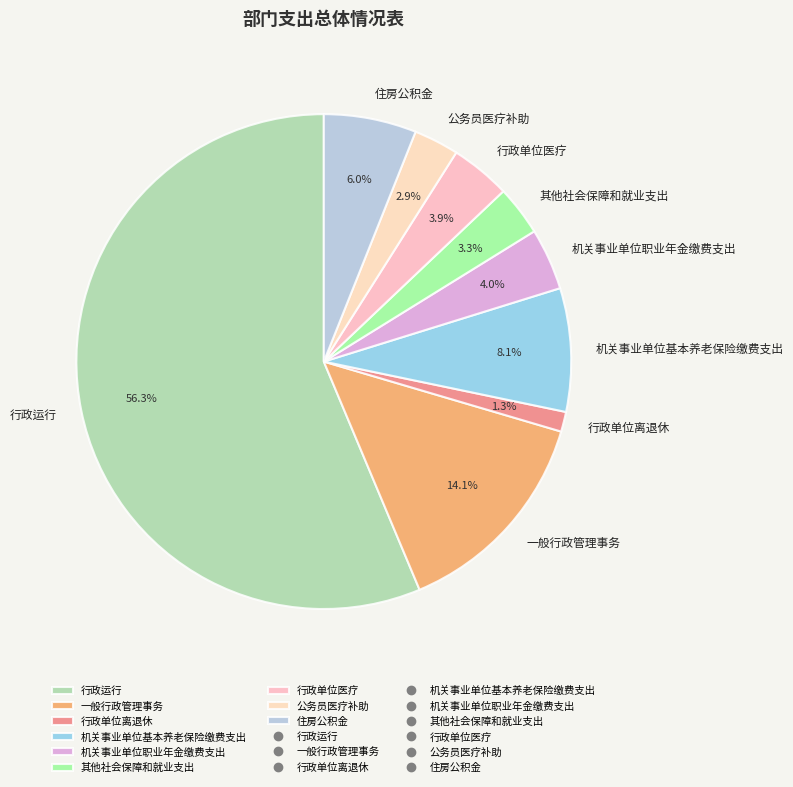

Which has a higher value, 行政单位医疗 or 机关事业单位基本养老保险缴费支出?

机关事业单位基本养老保险缴费支出